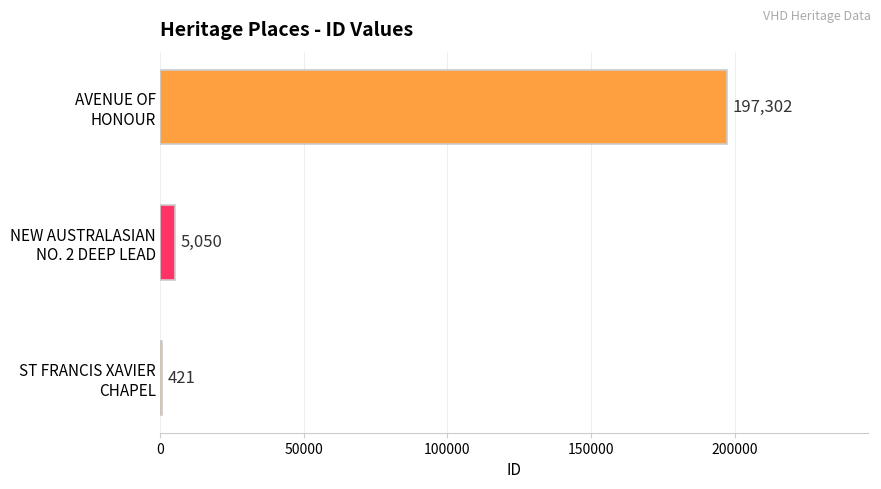

What is the greatest value displayed?

197302